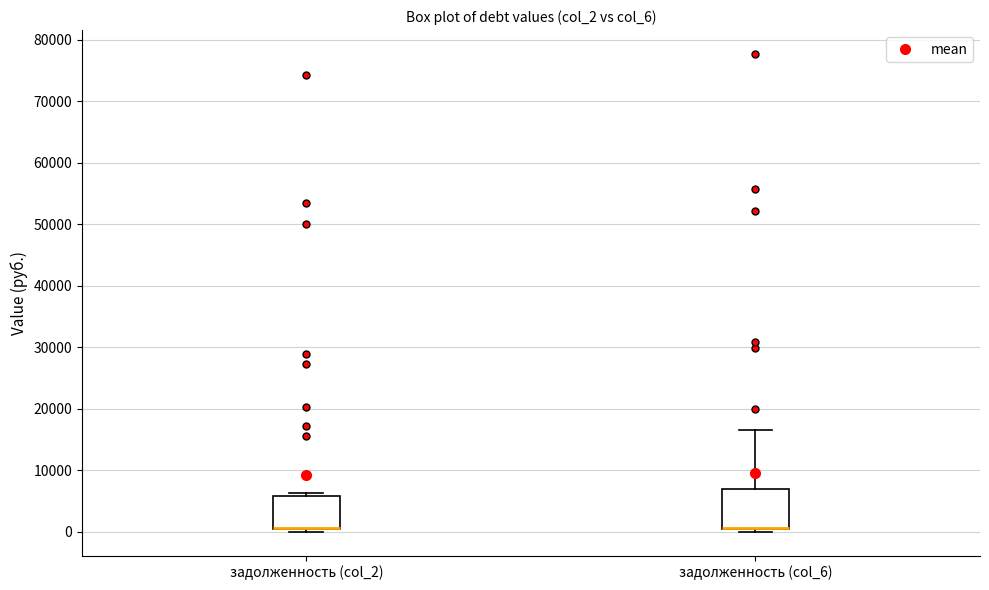

Where is the upper edge of the box for задолженность (col_2) on the y-axis? The values are not printed on the chart, so give them approximately, as read against the axis.

6000